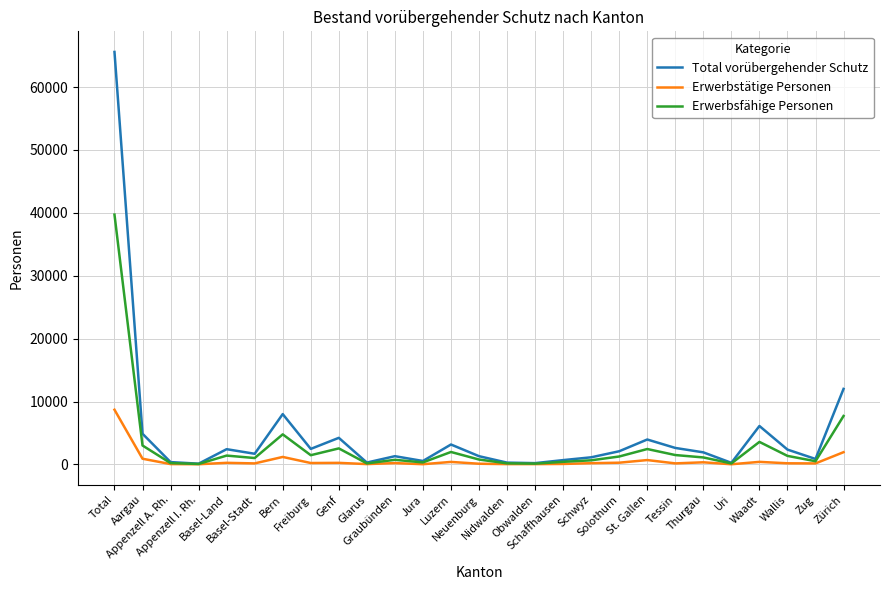

How many lines are shown in the chart?

3